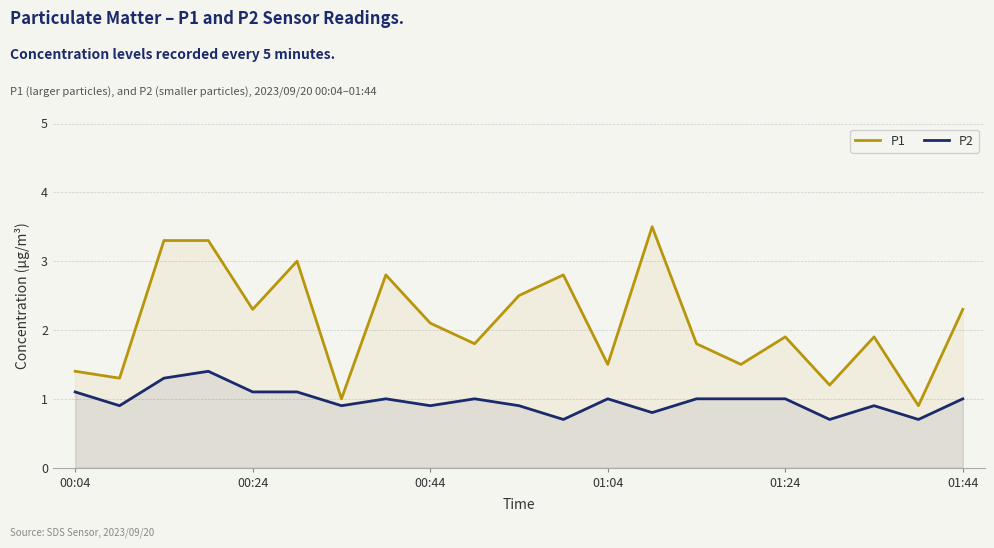

True or false: P1 has a value of 1.1 at 01:44.

False